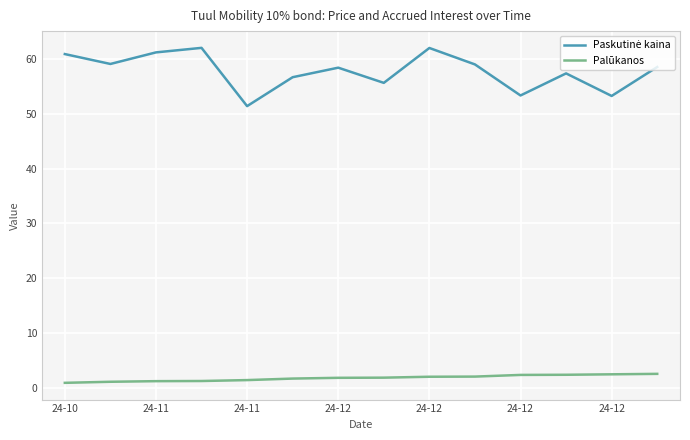

What is the difference between the maximum and minimum values in the Palūkanos series?

1.6